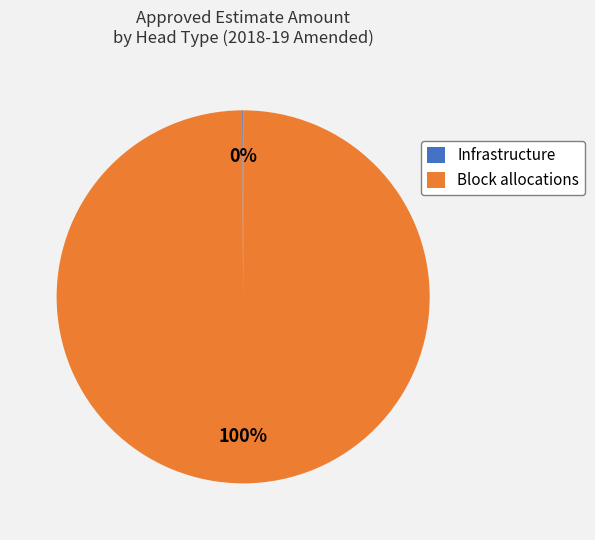

Is it true that Block allocations is 100% of the pie?

True